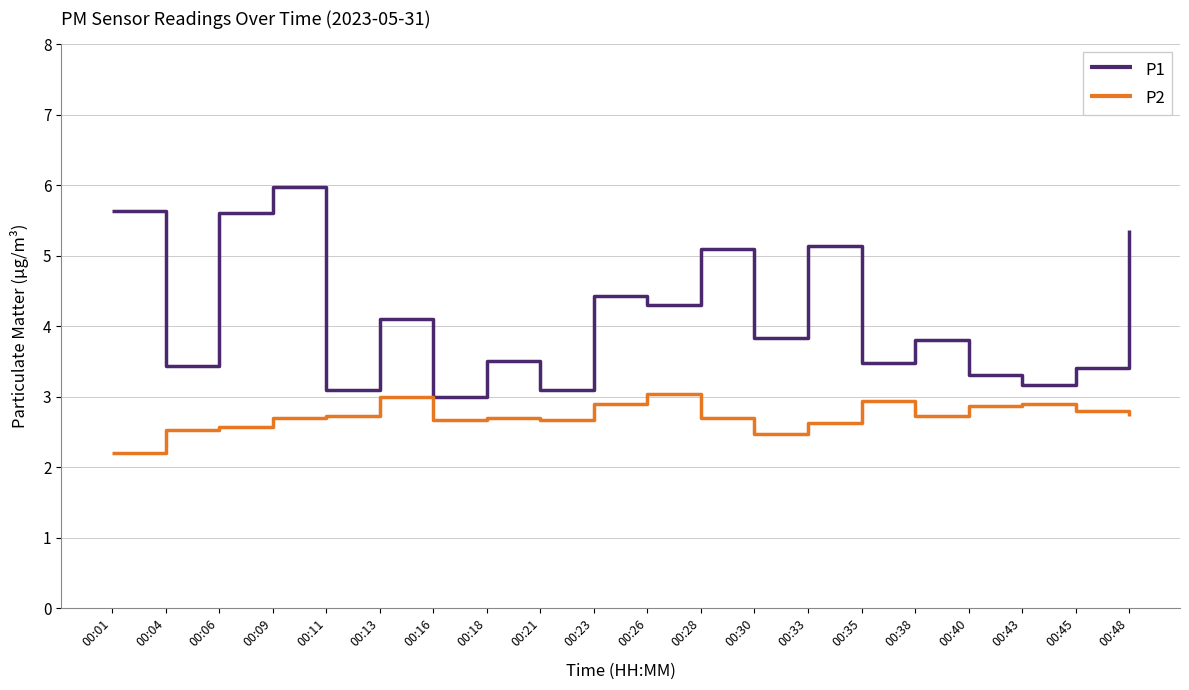

Which series has the largest total across all categories?

P1